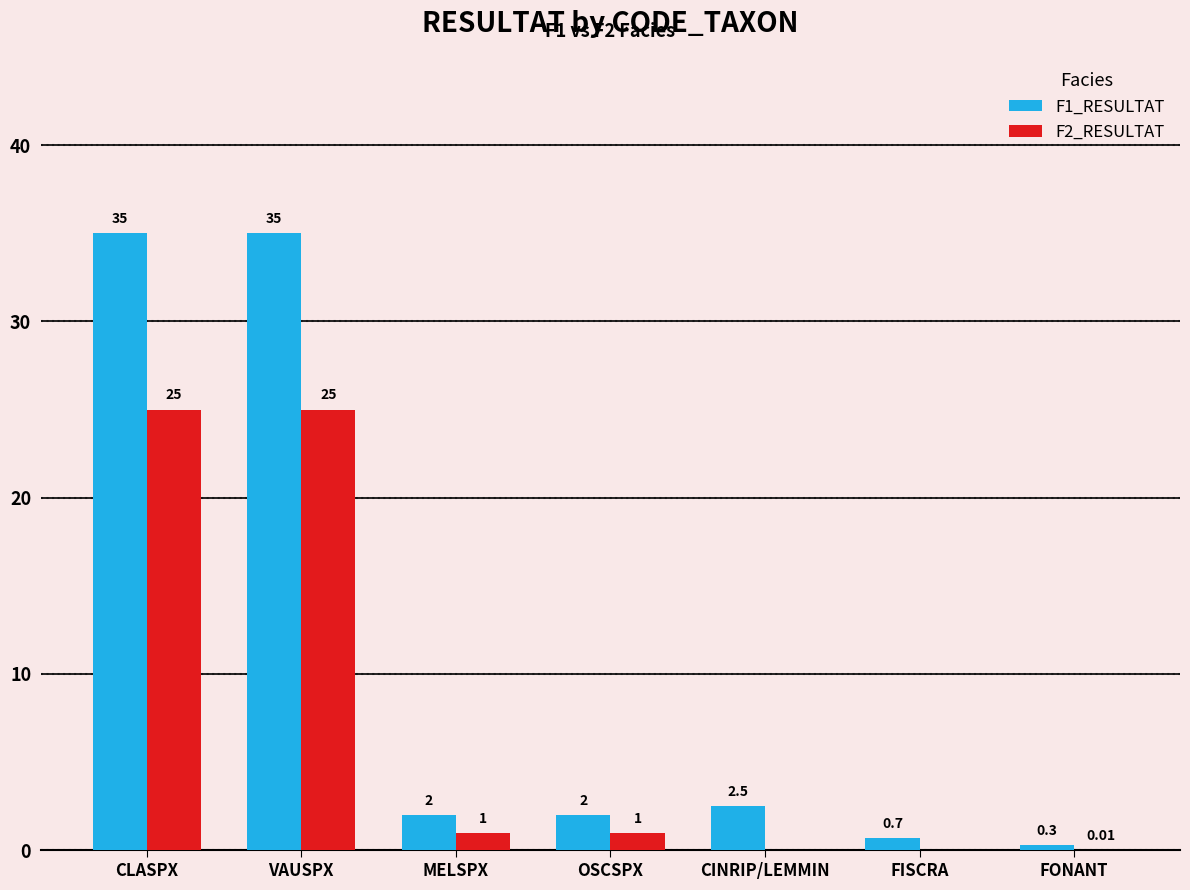

What is the maximum value shown in the chart?

35.0